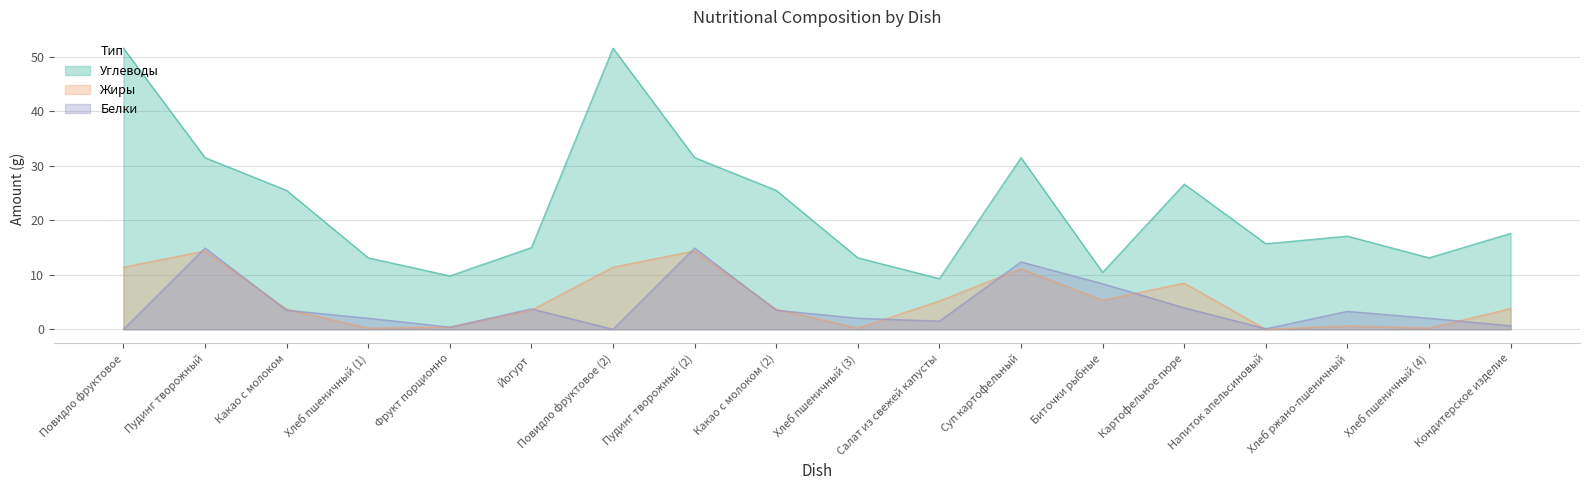

What value does the Жиры series have at Хлеб пшеничный (4)?

0.2